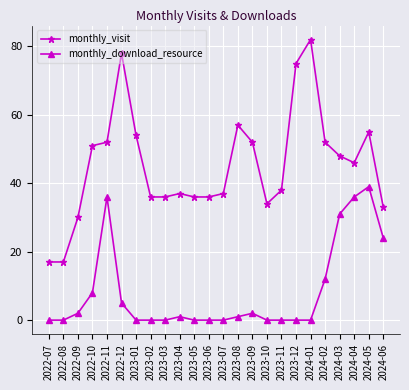

True or false: monthly_visit and monthly_download_resource cross at least once.

False